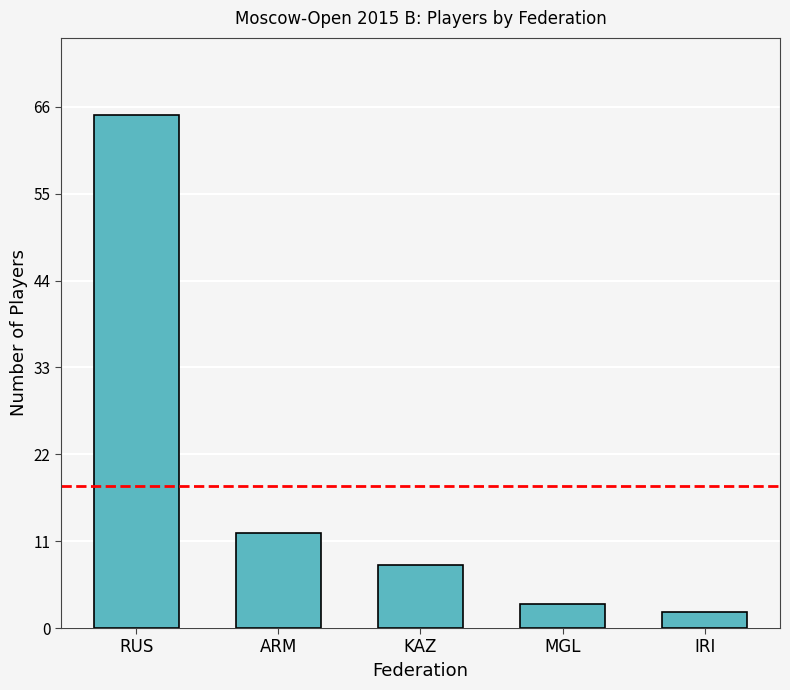

Reading left to right, list all the values displayed in this chart.

65	12	8	3	2